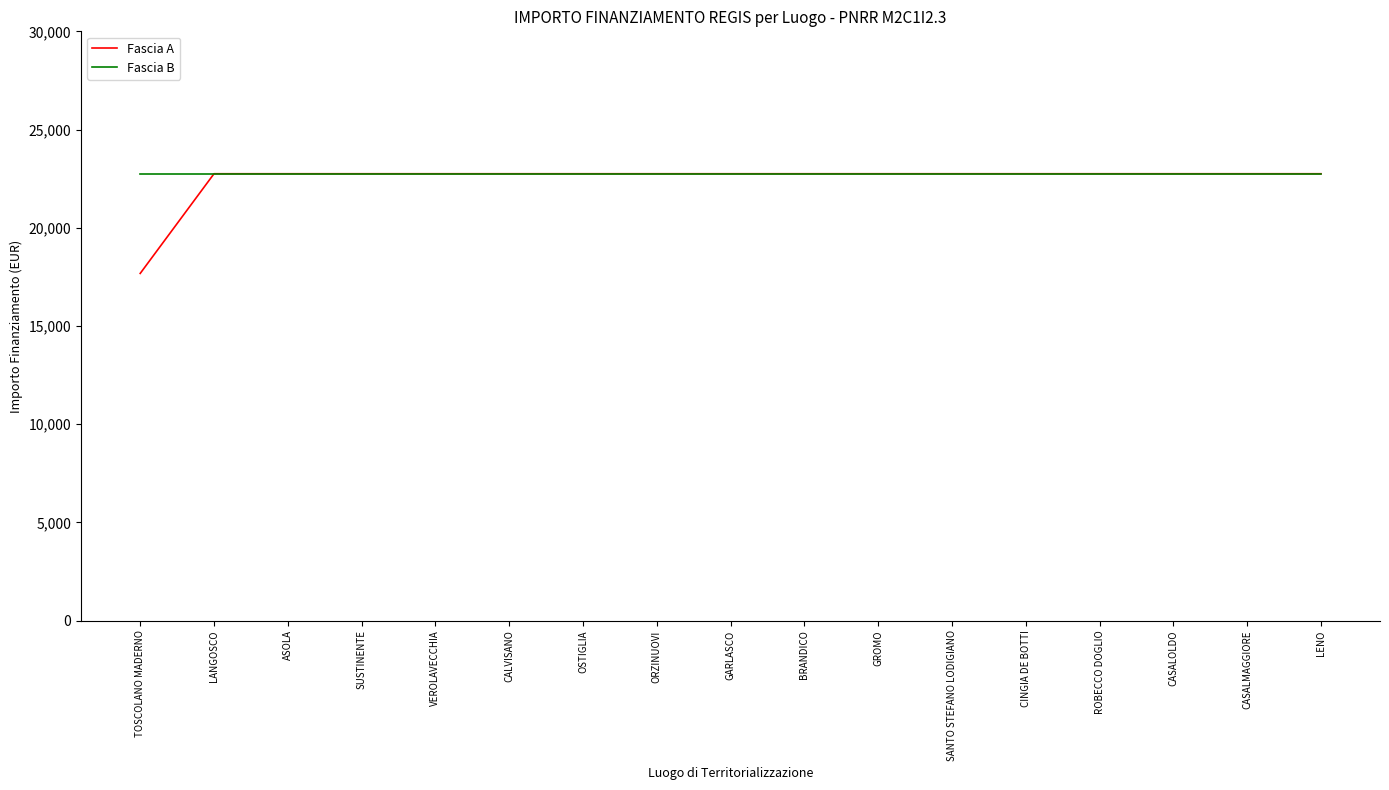

What is the sum of the Fascia B values at LANGOSCO and BRANDICO?

45500.0